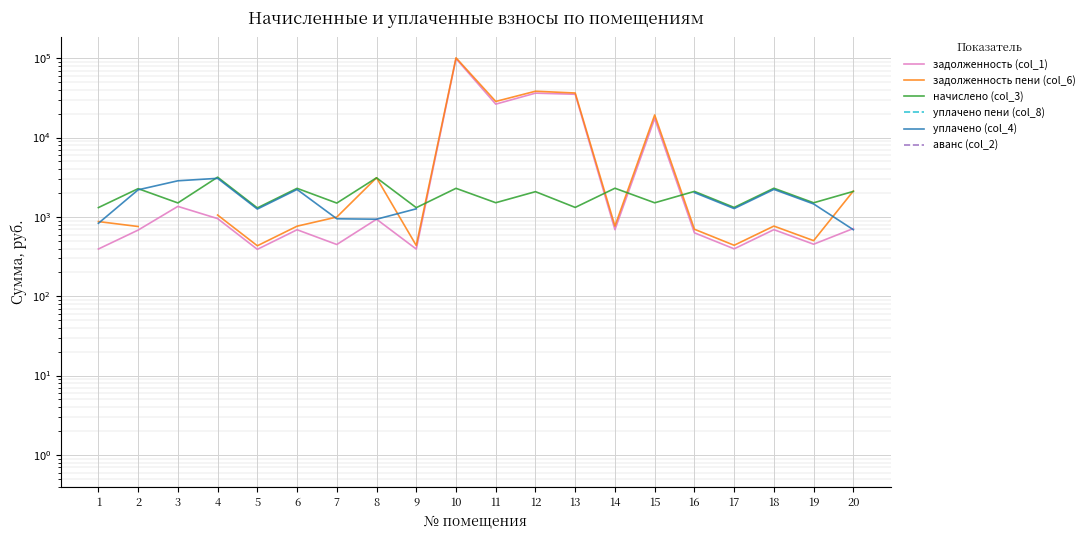

True or false: начислено (col_3) and уплачено пени (col_8) intersect in this chart.

False